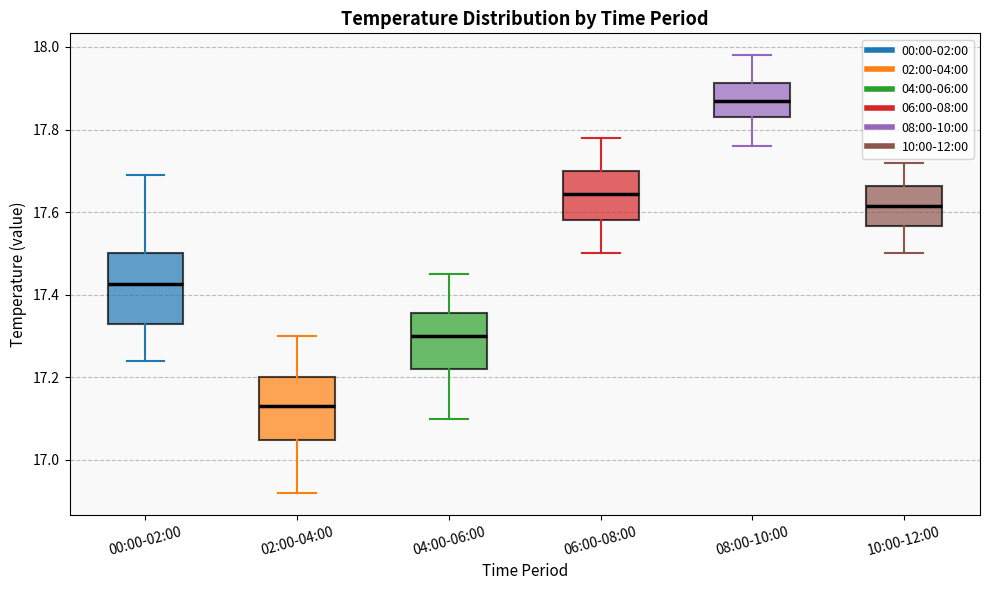

Where does the lower whisker of the box for 00:00-02:00 end on the y-axis? The values are not printed on the chart, so give them approximately, as read against the axis.

17.24